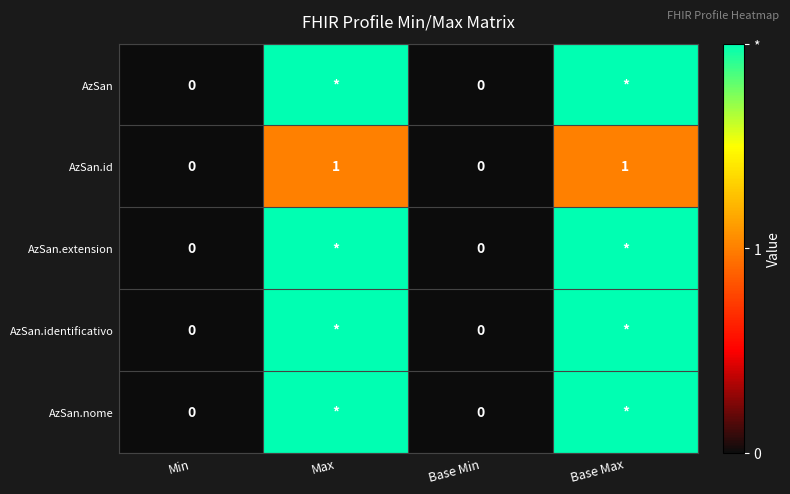

Is it true that AzSan.id equals 0 at Base Min?

True